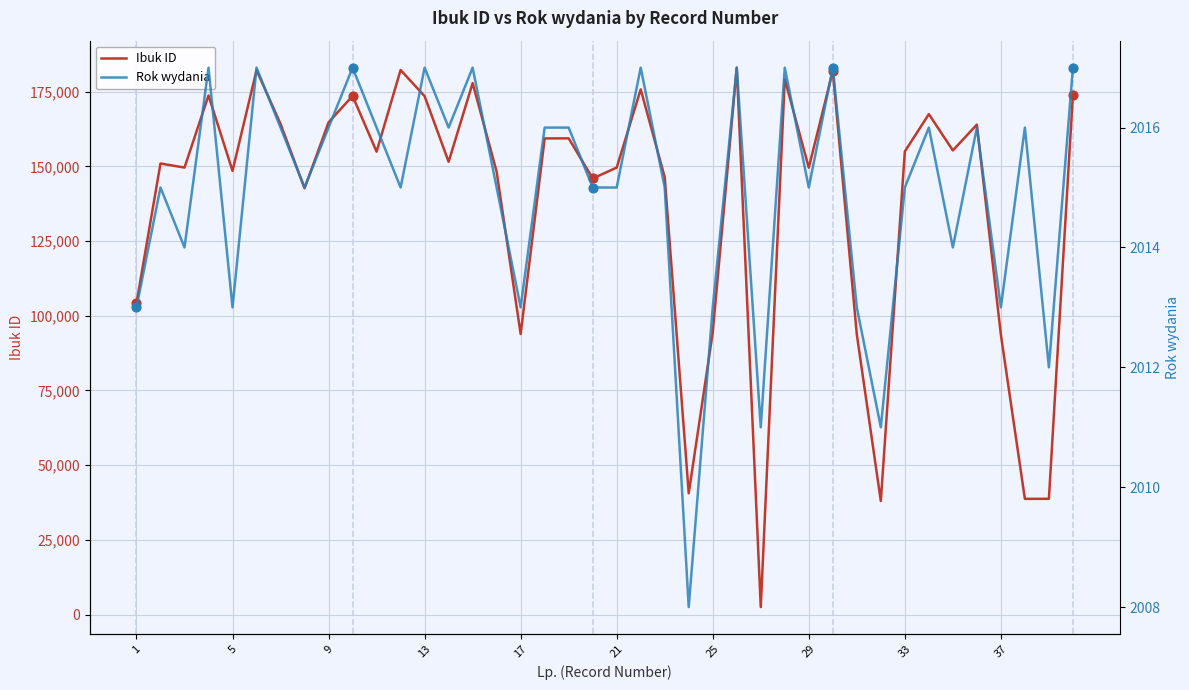

What are all the series names shown in the legend?

Ibuk ID, Rok wydania